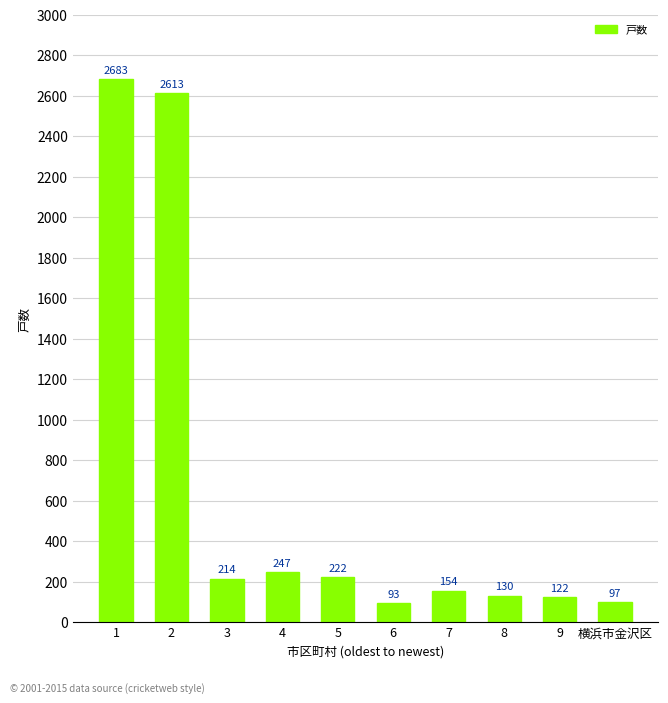

What position from the right is 5?

6